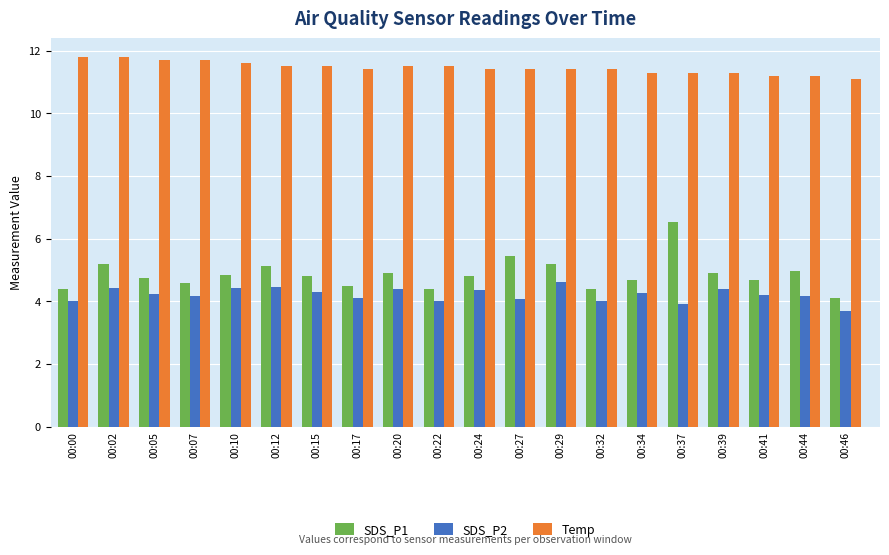

At 00:15, list the series in order from smallest to largest.

SDS_P2, SDS_P1, Temp